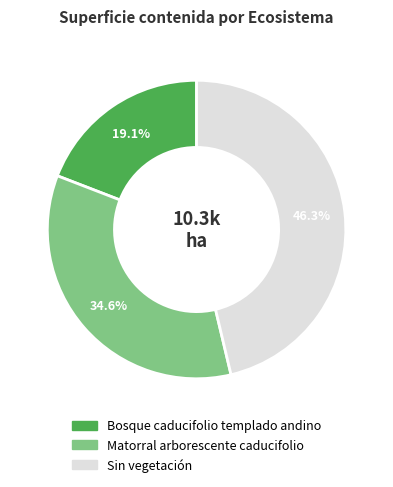

What is the smallest slice in the pie chart?

Bosque caducifolio templado andino